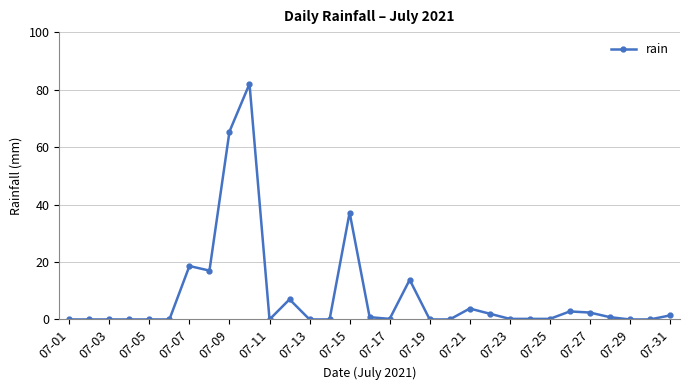

True or false: there are more than 2 points higher than both neighbors.

True